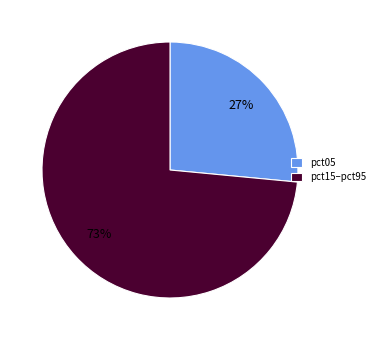

What percentage is the pct05 slice, to the nearest percent?

27%